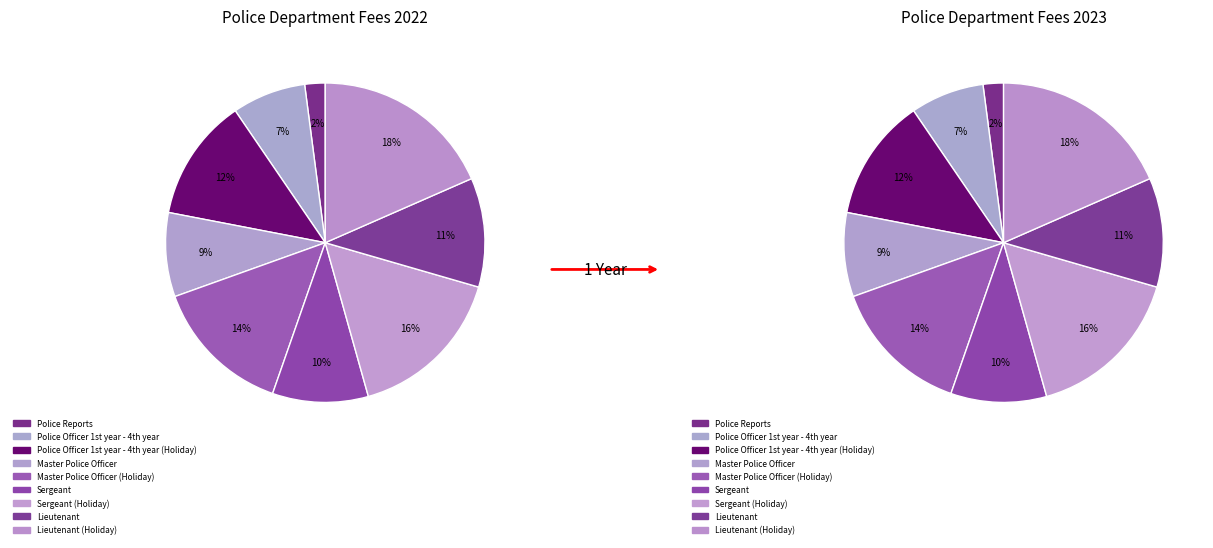

Combined, what portion of the pie is Police Reports and Lieutenant?

13.1%